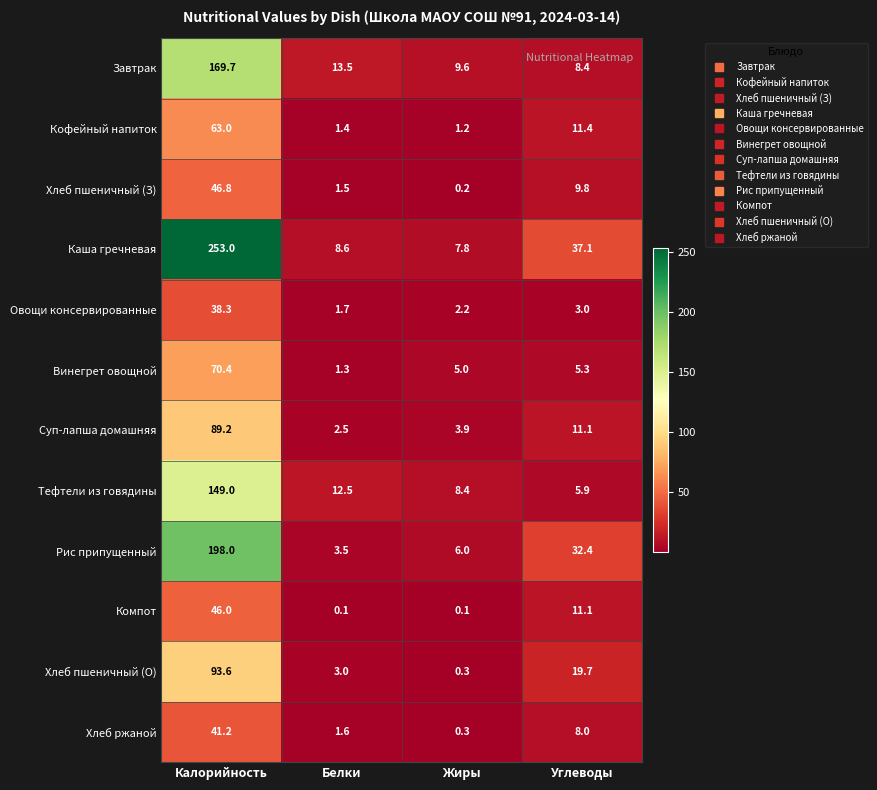

What is the total value across all series at Белки?

51.2